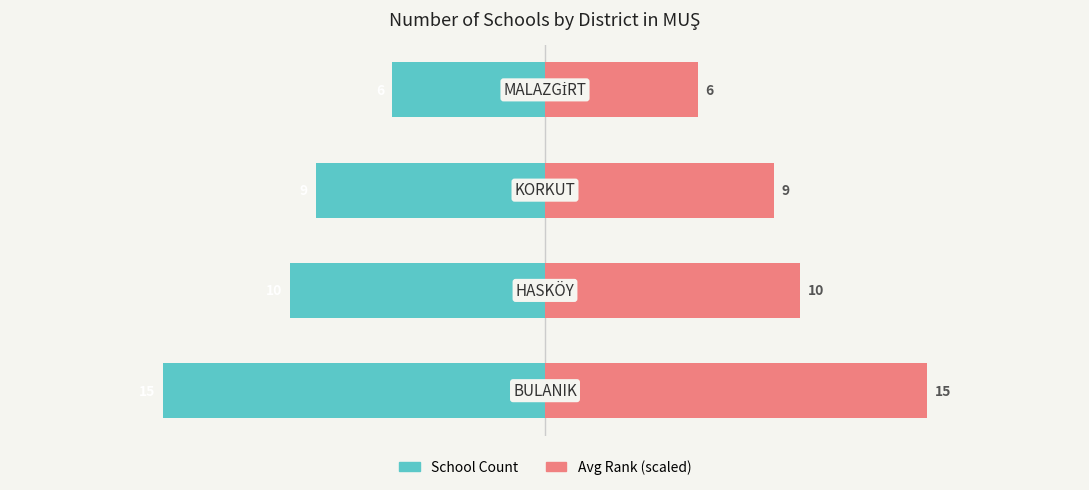

Rank the series by their maximum value, from highest to lowest.

Avg Rank (scaled), School Count